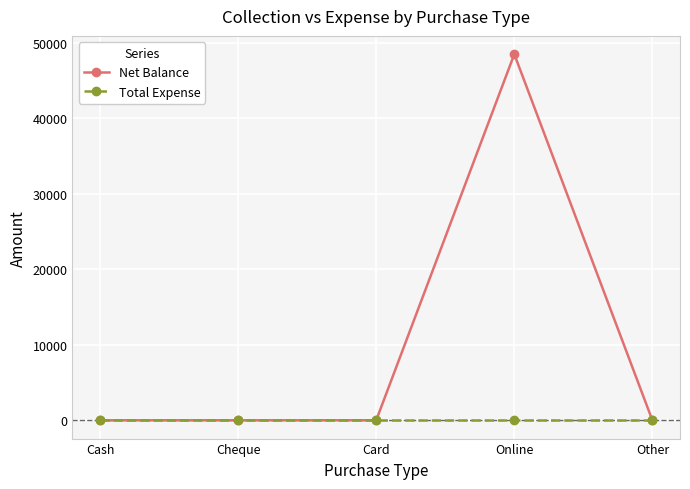

Reading right to left, transcribe all the data shown in this chart.

Net Balance: 0	48500	0	0	0
Total Expense: 0	0	0	0	0